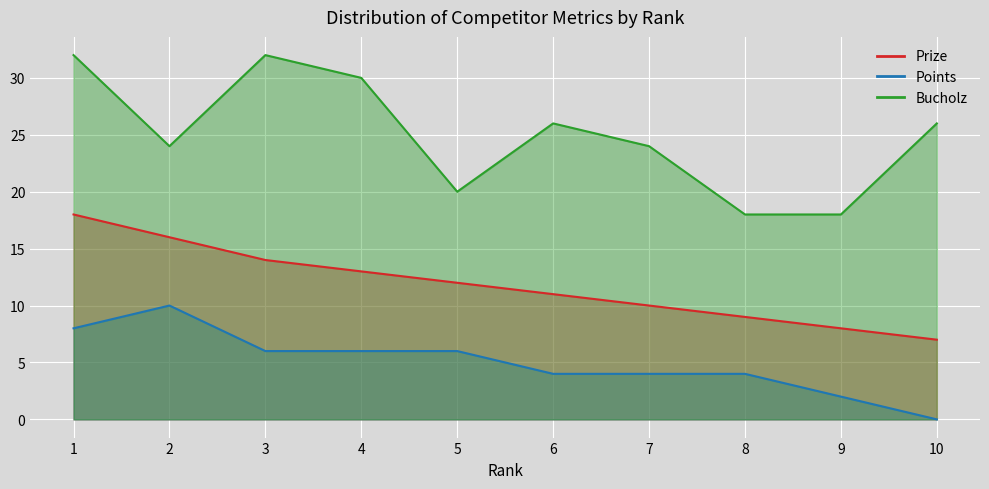

Which category has the lowest value across all series?

10